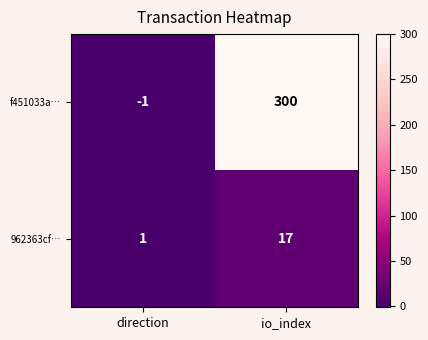

What is the difference between the maximum and minimum values in the f451033a… series?

301